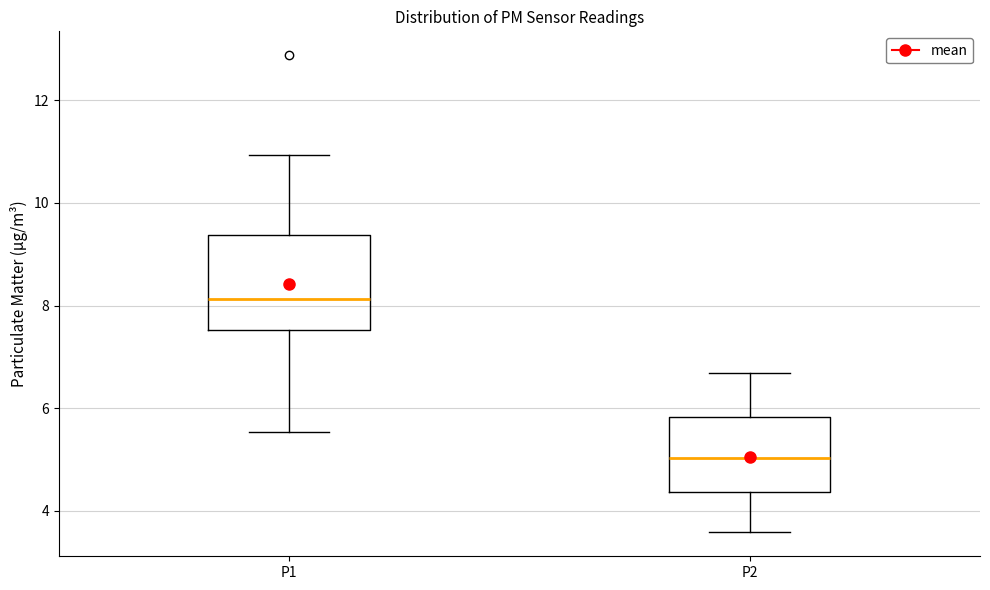

Where is the lower edge of the box for P1 on the y-axis? The values are not printed on the chart, so give them approximately, as read against the axis.

7.6